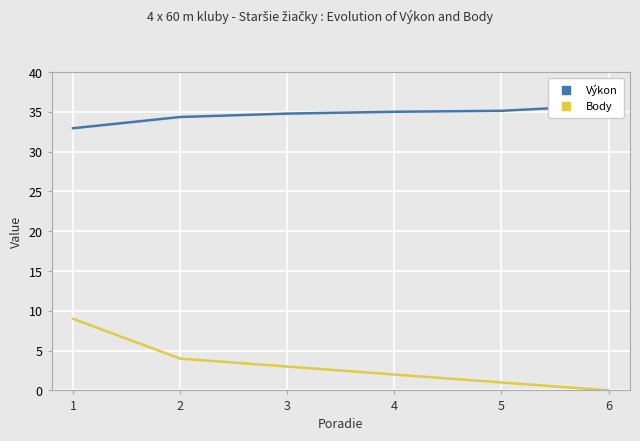

Reading left to right, transcribe all the data shown in this chart.

Výkon: 33.0	34.4	34.8	35.0	35.1	35.8
Body: 9.0	4.0	3.0	2.0	1.0	0.0